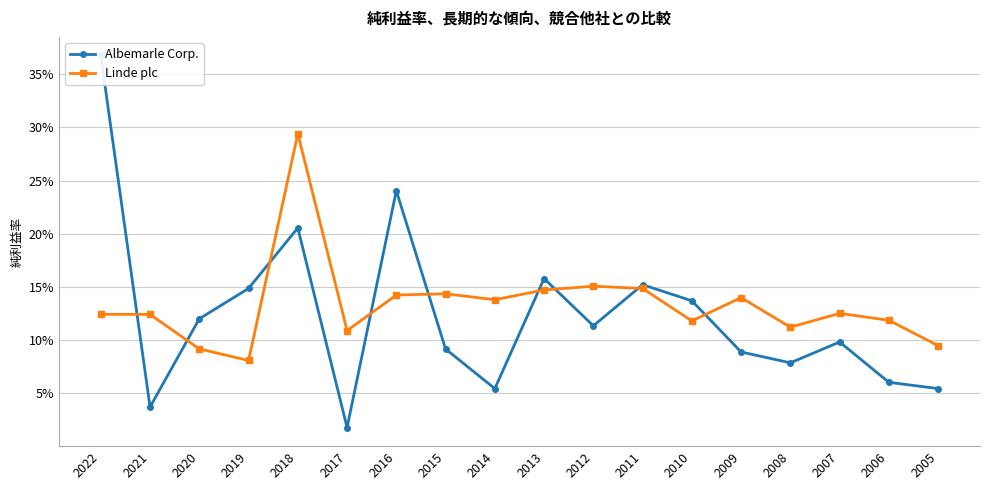

How many intersections are there between Albemarle Corp. and Linde plc?

9